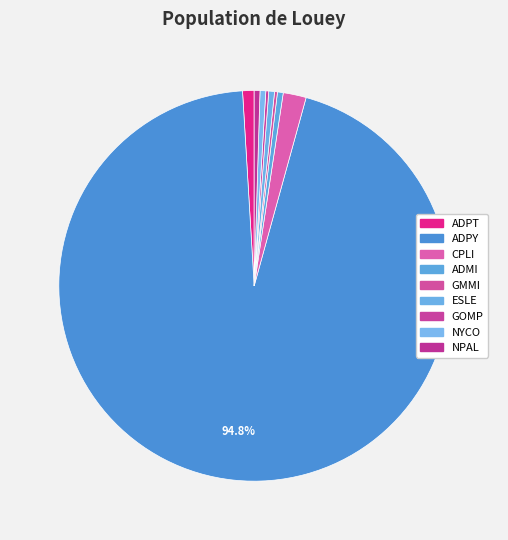

How many slices are in this pie chart?

9